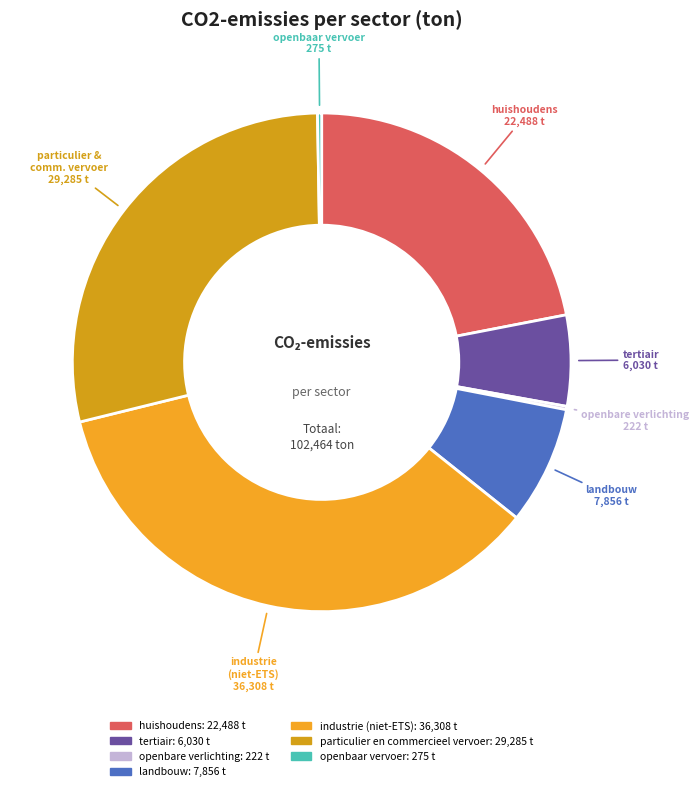

Rank the categories by value from lowest to highest.

openbare verlichting, openbaar vervoer, tertiair, landbouw, huishoudens, particulier en commercieel vervoer, industrie (niet-ETS)